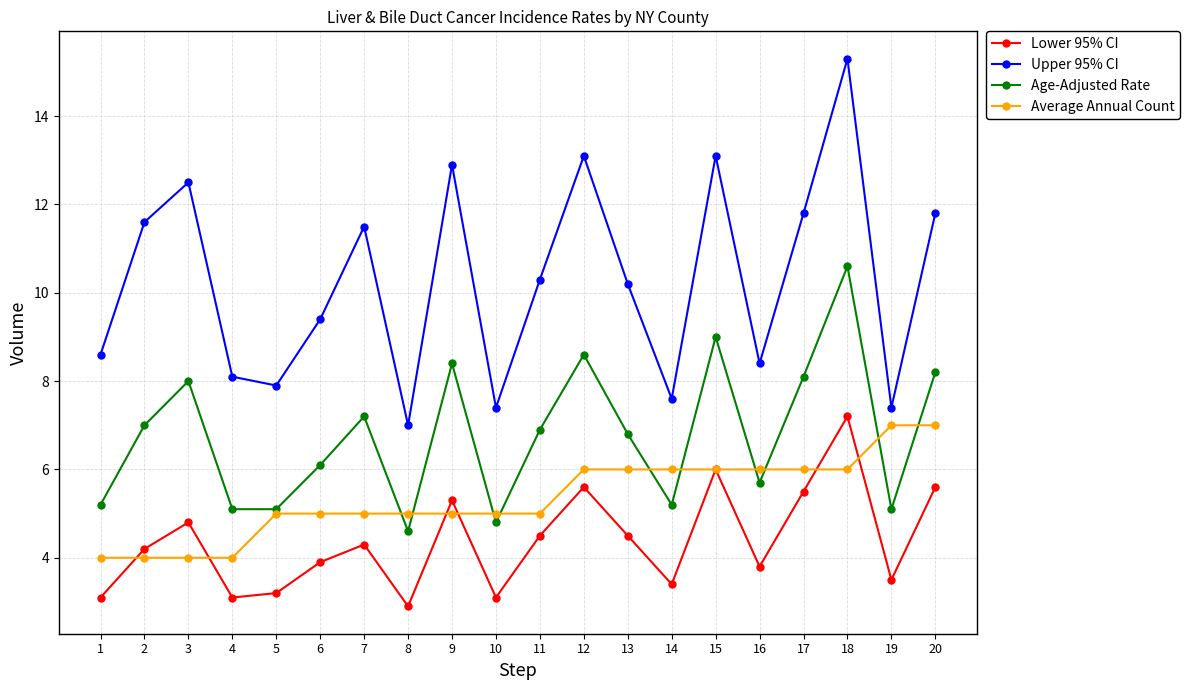

What is the difference between the maximum and second lowest values in the Average Annual Count series?

3.0